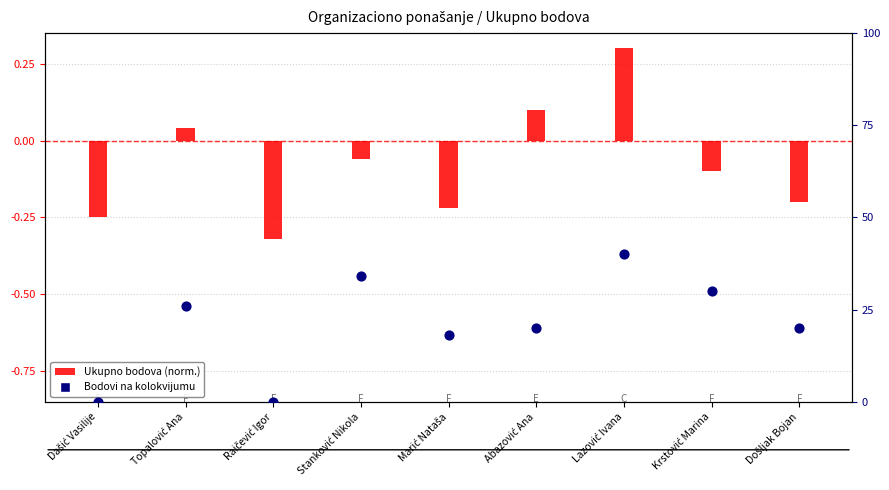

Which series contains the highest Y value?

Bodovi na kolokvijumu